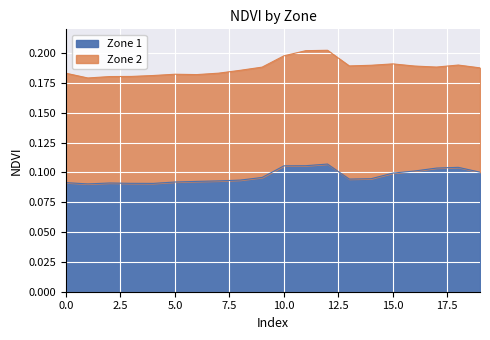

Which category has the lowest value across all series?

1